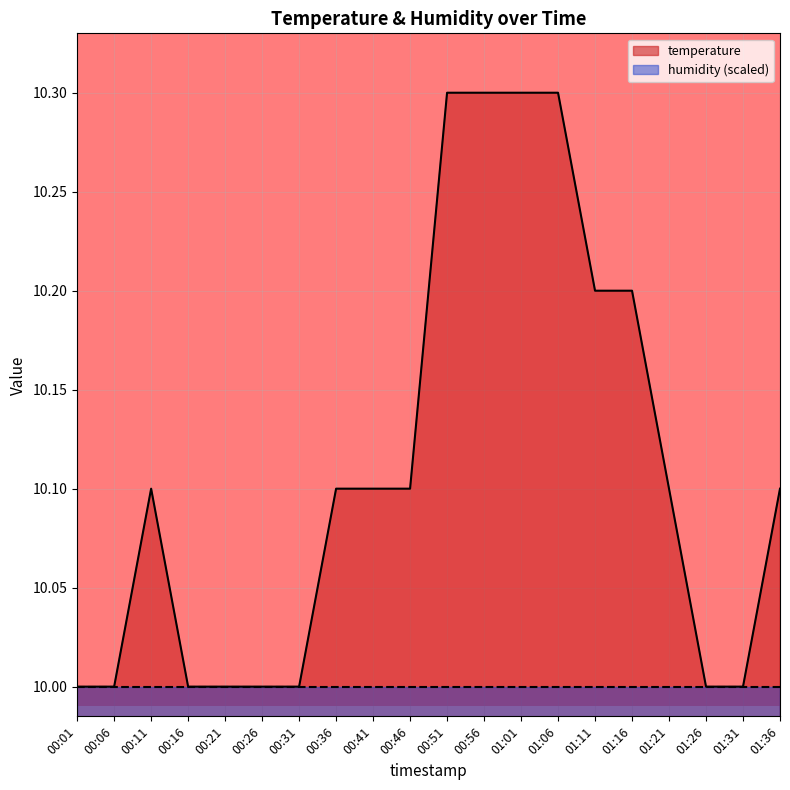

What is the average value?

10.1